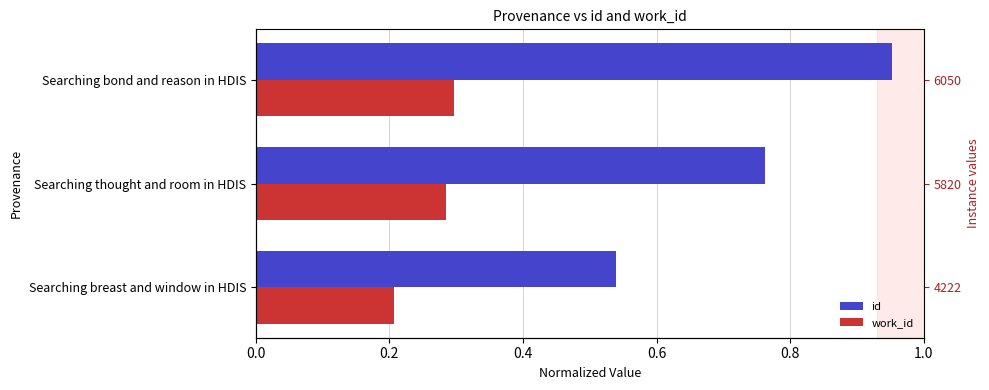

Between Searching thought and room in HDIS and Searching breast and window in HDIS, which is larger?

Searching thought and room in HDIS